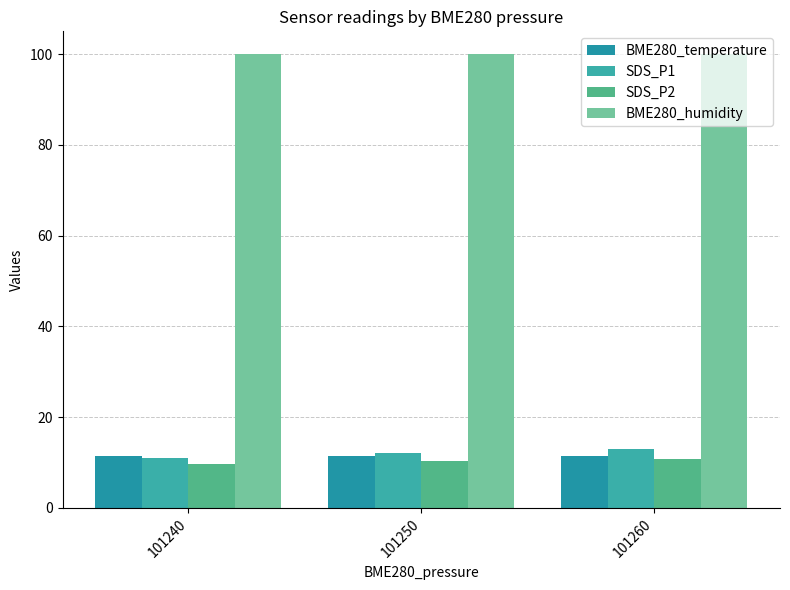

True or false: BME280_humidity has a value of 100.0 at 101250.

True